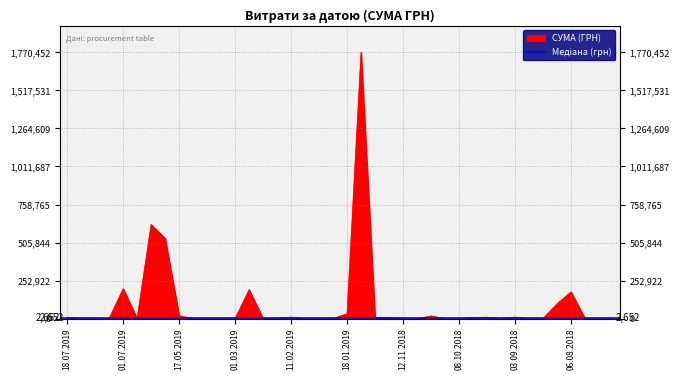

Where does the data first go above 2730?

18.07.2019